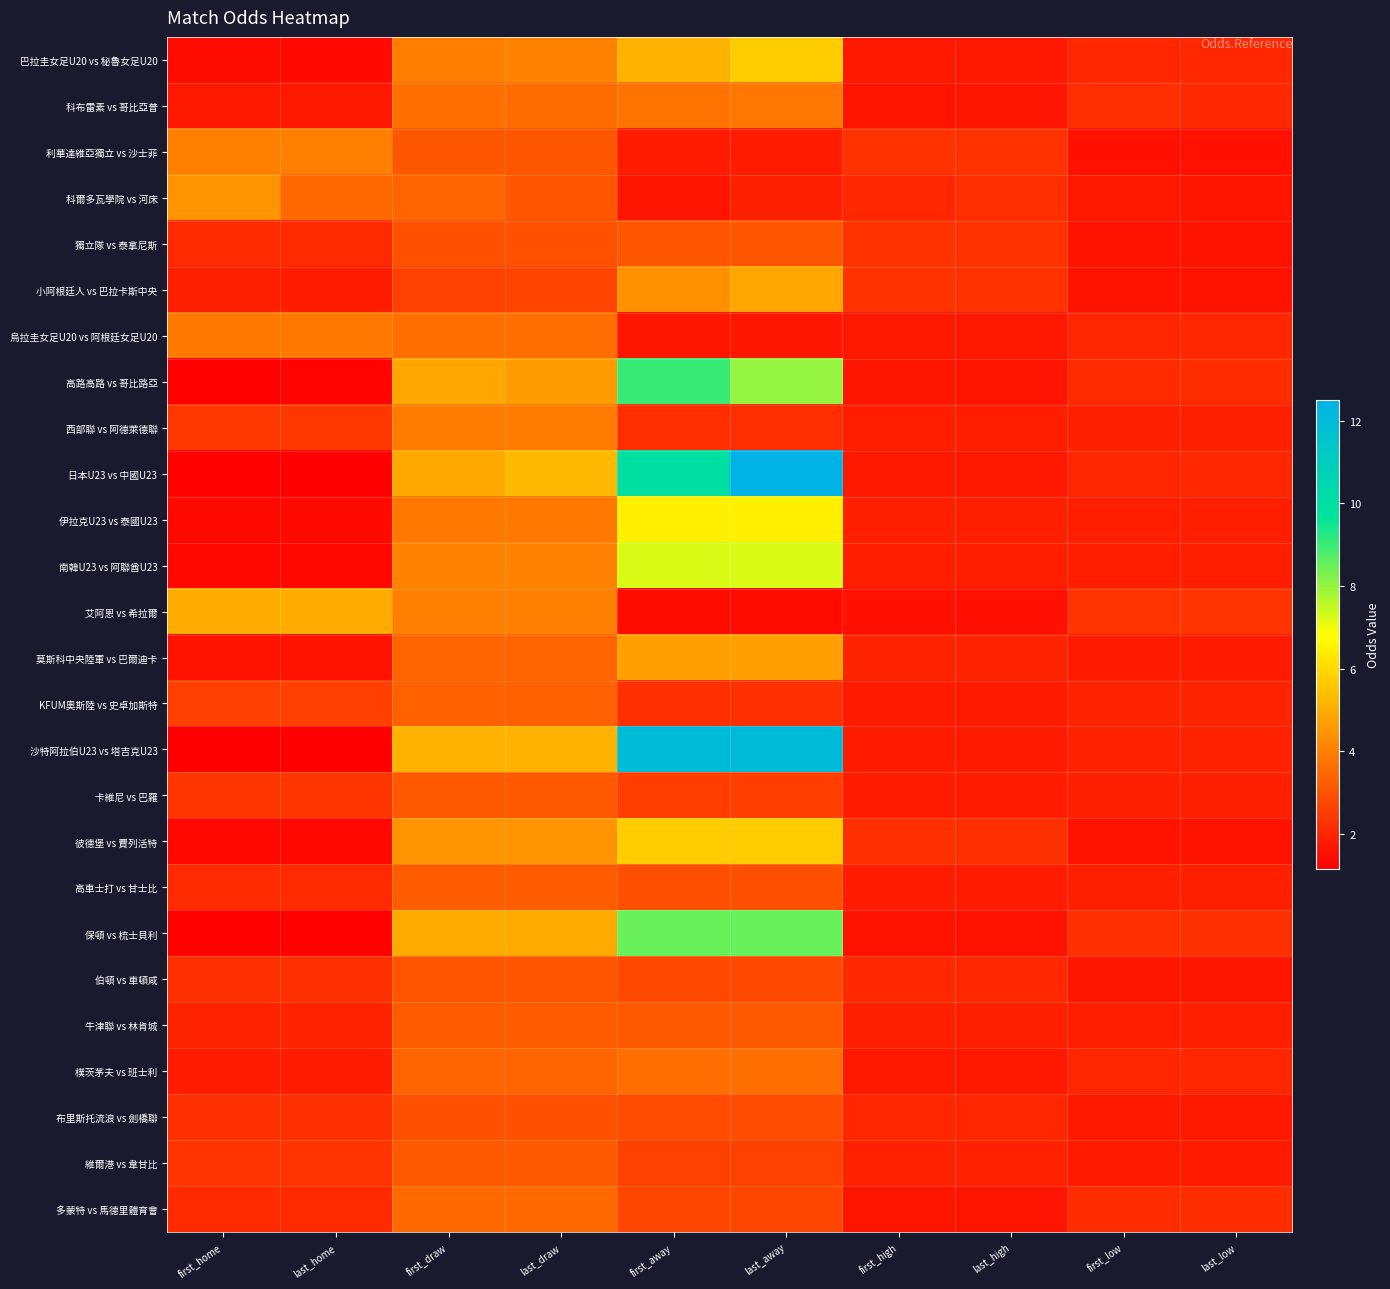

Between last_draw and last_away, which series saw the biggest shift?

日本U23 vs 中國U23